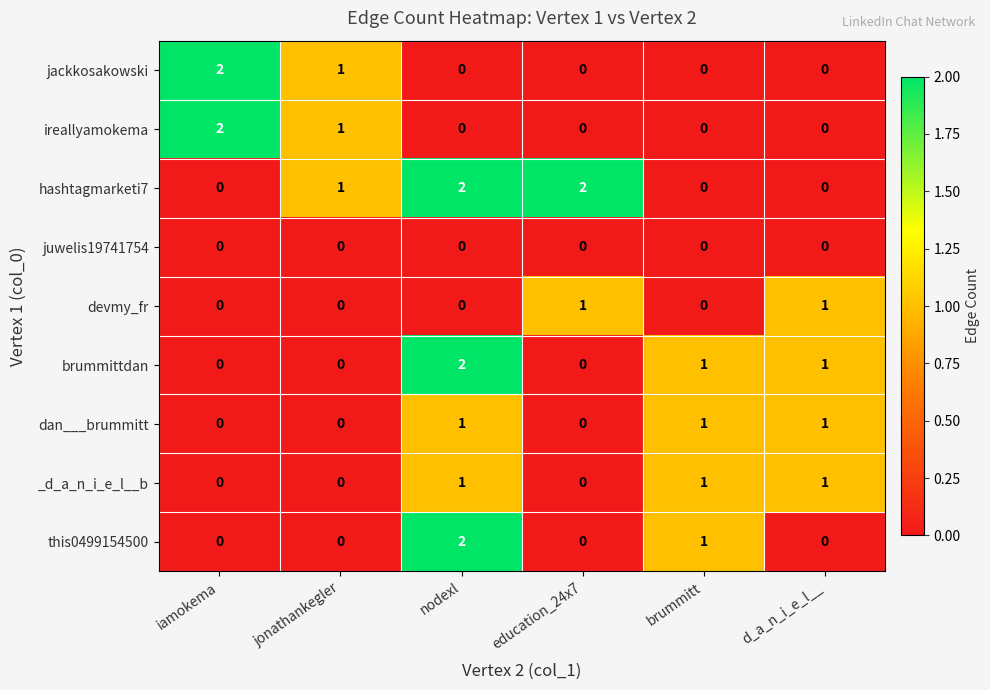

What is the difference between the highest and lowest values at iamokema?

2